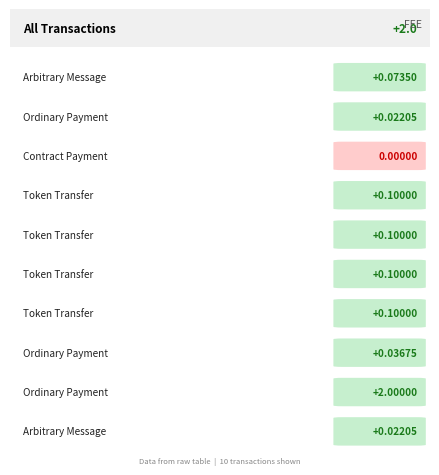

What is the difference between the maximum and minimum values?

2.0